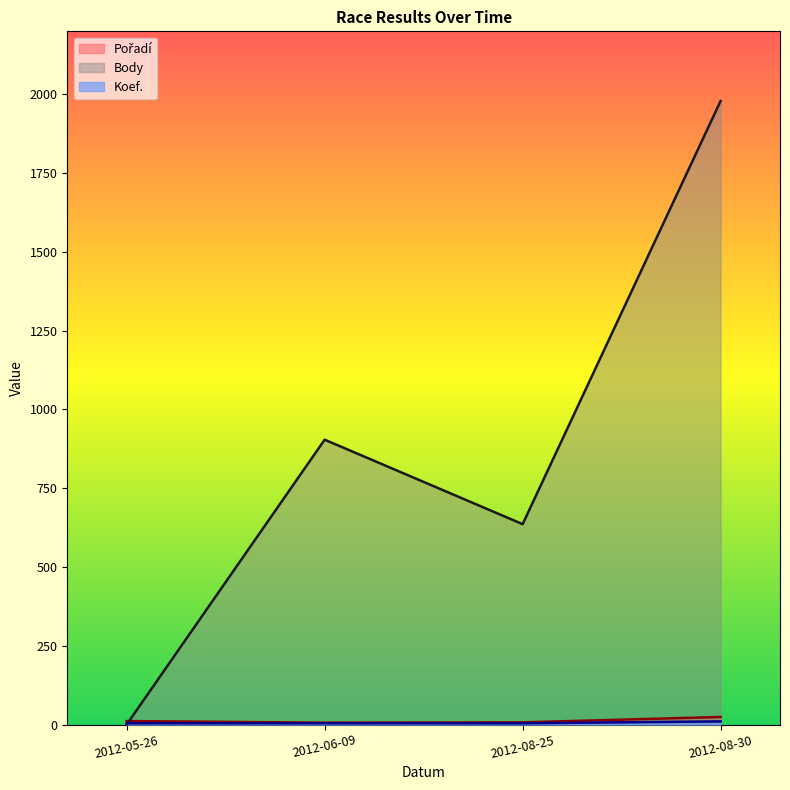

Reading left to right, extract all data points from this chart.

Pořadí: 2012-05-26=11	2012-06-09=6	2012-08-25=7	2012-08-30=24
Body: 2012-05-26=0	2012-06-09=904	2012-08-25=636	2012-08-30=1979
Koef.: 2012-05-26=4	2012-06-09=4	2012-08-25=4	2012-08-30=10